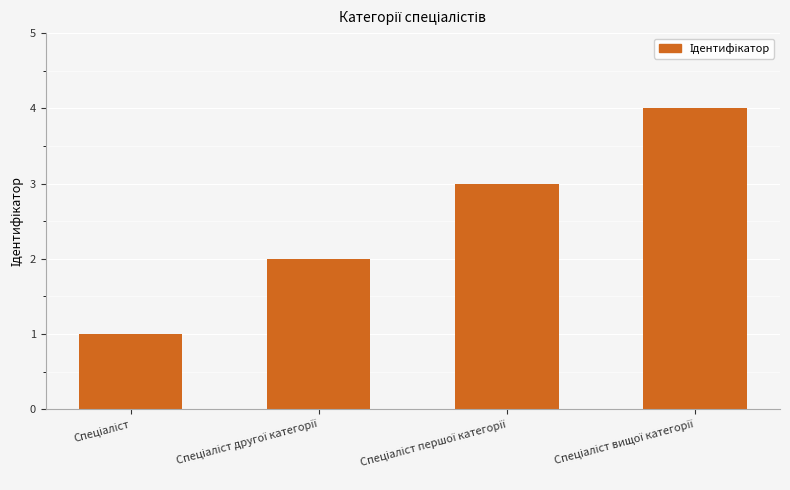

What is the maximum value shown in the chart?

4